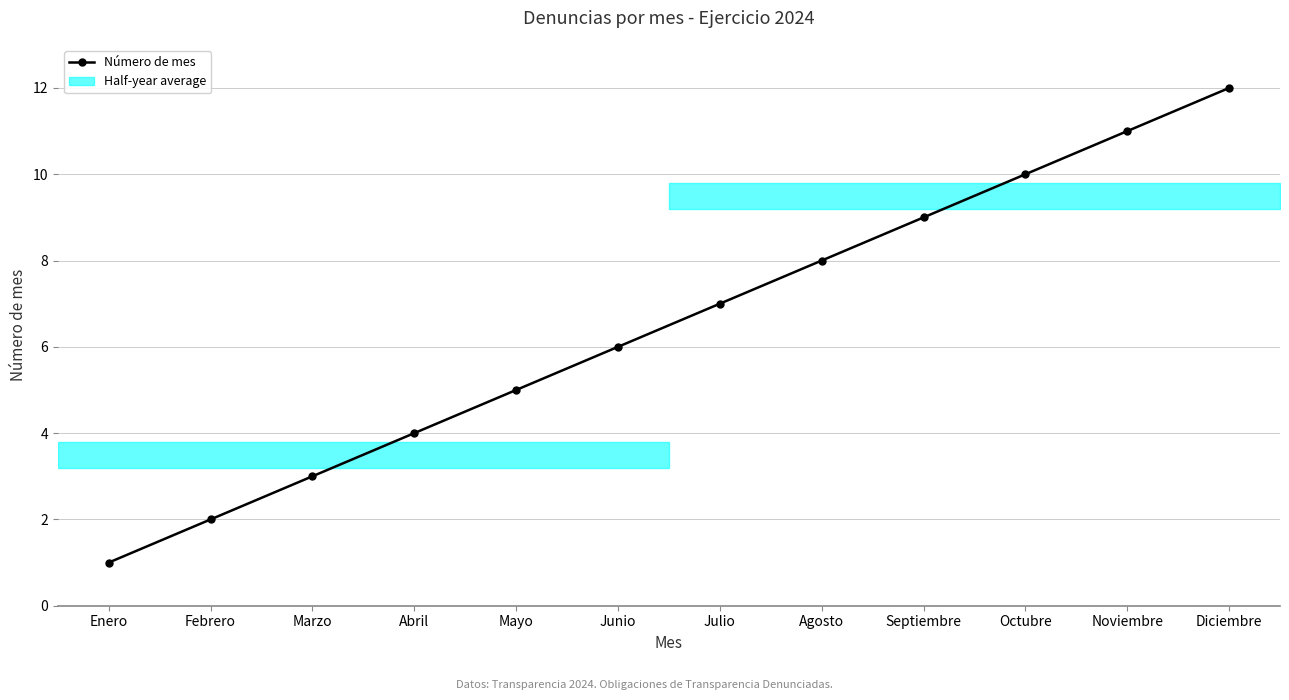

Approximately how many times larger is the value at Julio compared to Marzo?

2.3